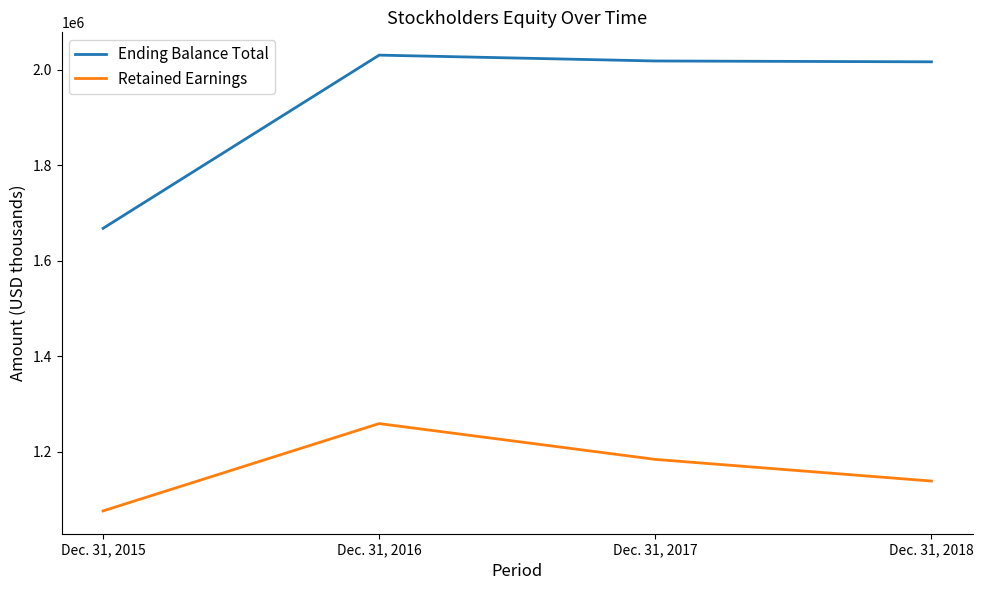

The Ending Balance Total series shows 2030900 at Dec. 31, 2016. True or false?

True